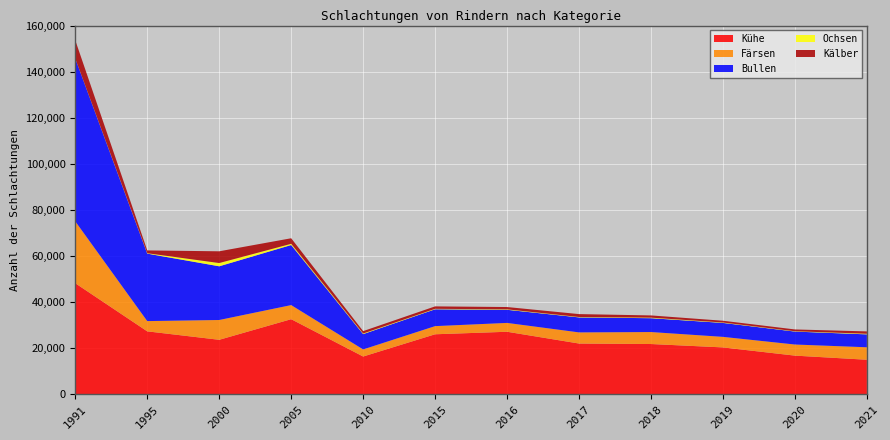

Reading left to right, list all the values displayed in this chart.

Kälber: 1991=7923	1995=1214	2000=5096	2005=2408	2010=1034	2015=1058	2016=1000	2017=1259	2018=965	2019=763	2020=781	2021=1018
Kühe: 1991=48134	1995=27251	2000=23582	2005=32529	2010=16325	2015=25981	2016=27071	2017=21958	2018=21745	2019=20274	2020=16710	2021=14922
Färsen: 1991=26874	1995=4450	2000=8595	2005=6117	2010=3077	2015=3537	2016=3840	2017=4837	2018=5202	2019=4579	2020=4821	2021=5416
Bullen: 1991=70654	1995=29299	2000=23314	2005=26081	2010=6647	2015=7314	2016=5695	2017=6508	2018=6012	2019=6053	2020=5622	2021=5602
Ochsen: 1991=27	1995=168	2000=1412	2005=526	2010=265	2015=198	2016=198	2017=176	2018=237	2019=182	2020=140	2021=267